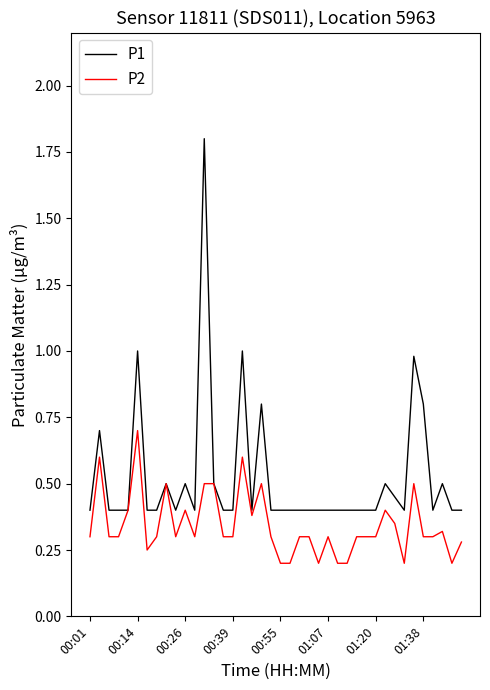

List the series in order of their peak value, highest first.

P1, P2